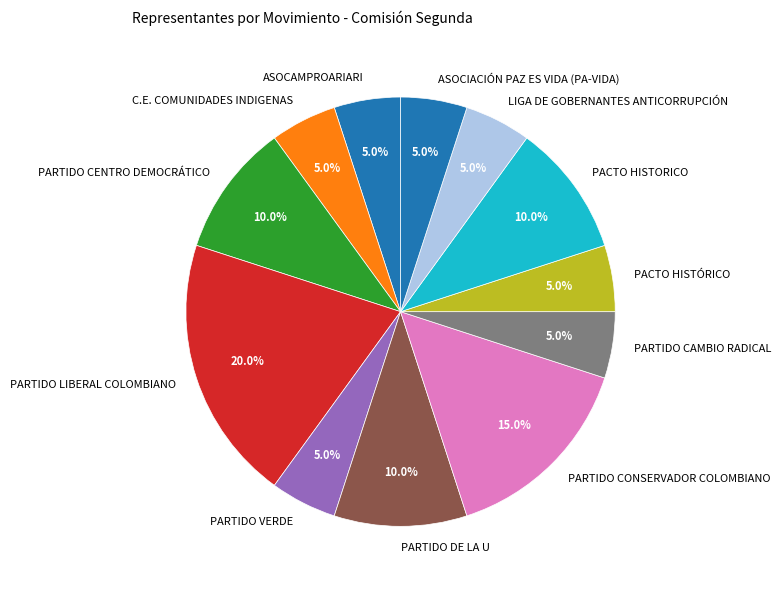

Does any single category account for the majority?

No